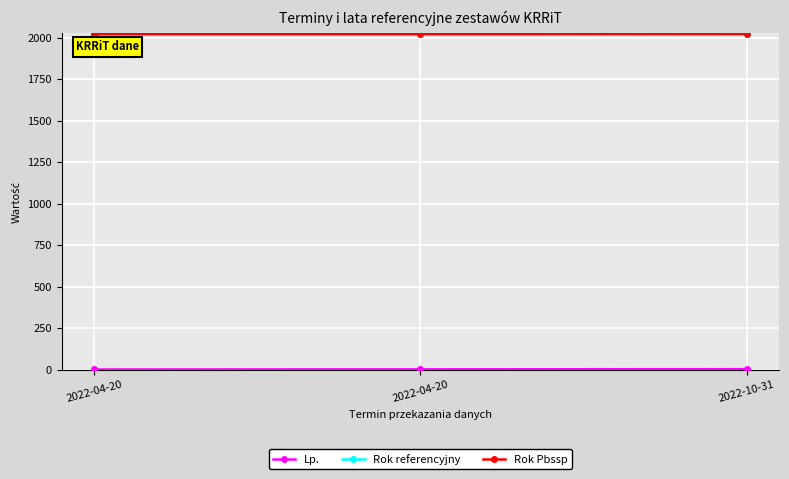

At which label is Rok referencyjny closest to 2021?

2022-04-20